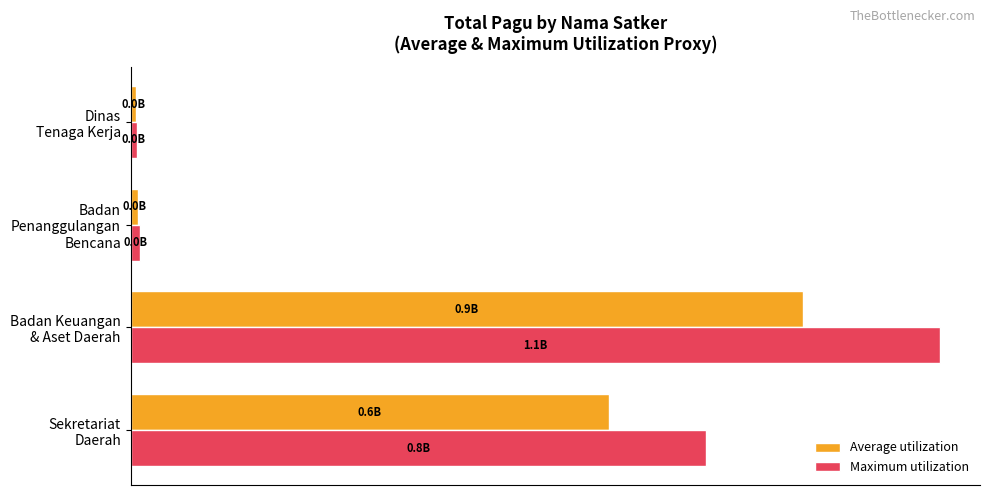

What is the difference between the maximum and minimum values in the Maximum utilization series?

1070766698.1